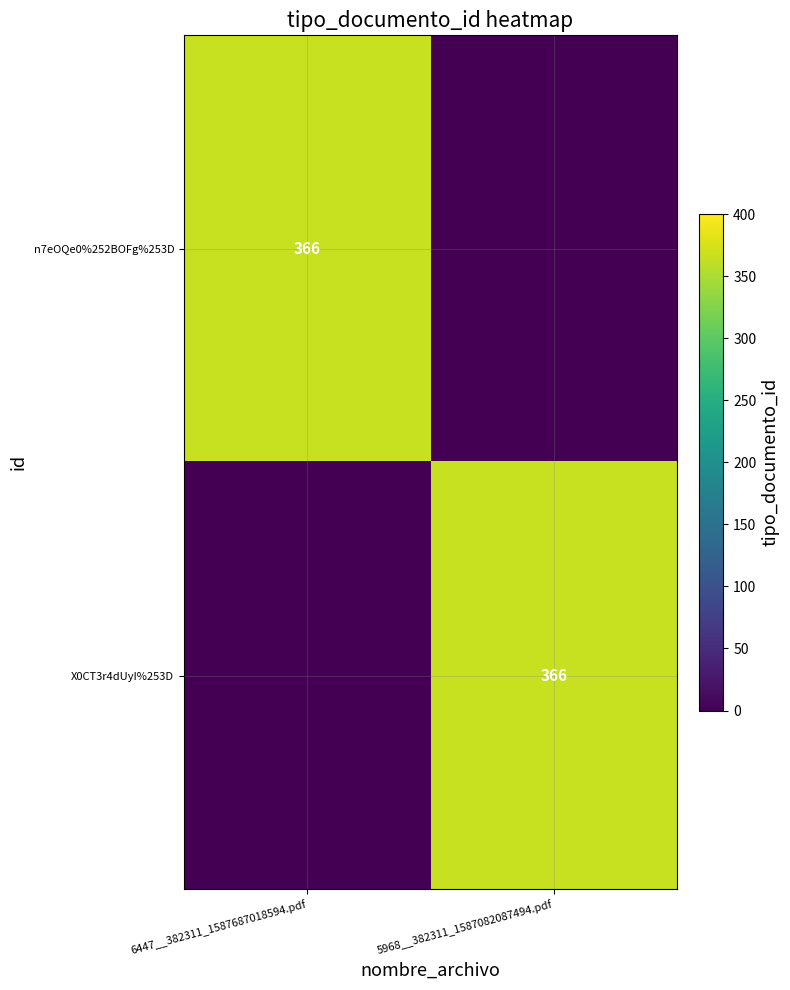

The value of X0CT3r4dUyI%253D at 5968__382311_1587082087494.pdf is 575. True or false?

False